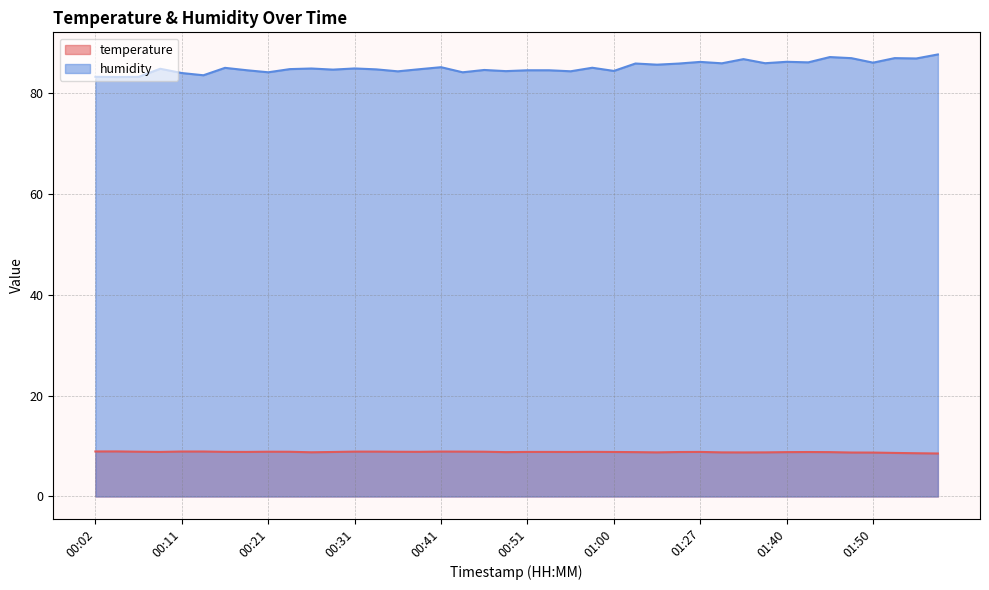

True or false: temperature and humidity cross at least once.

False